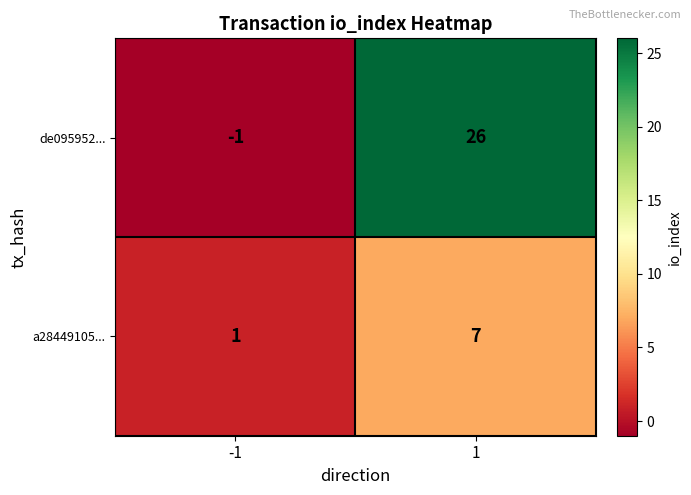

List the series in order of their overall mean, highest first.

de095952..., a28449105...